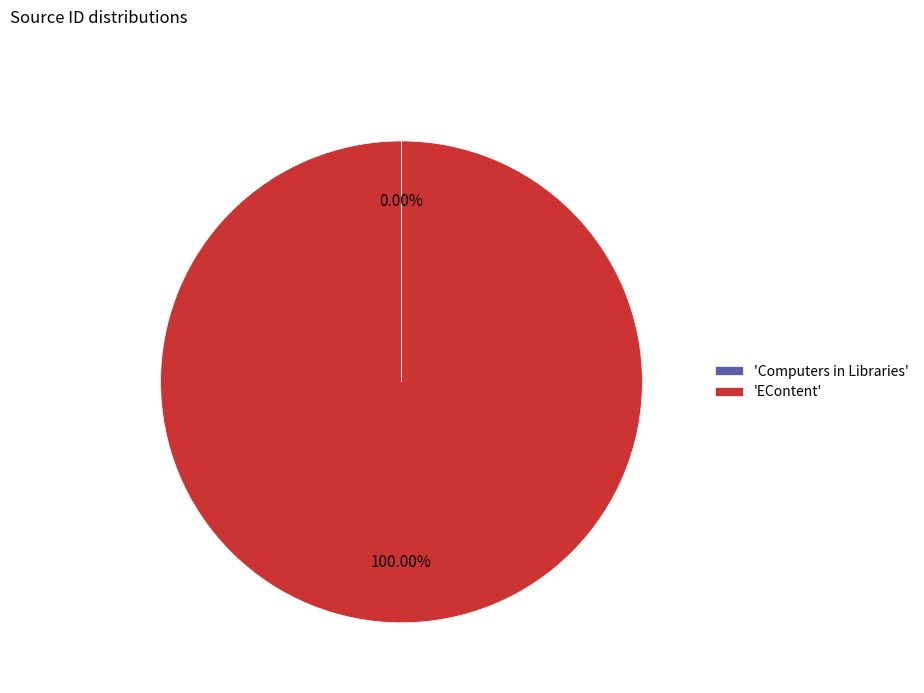

What is the largest slice in the pie chart?

'EContent'